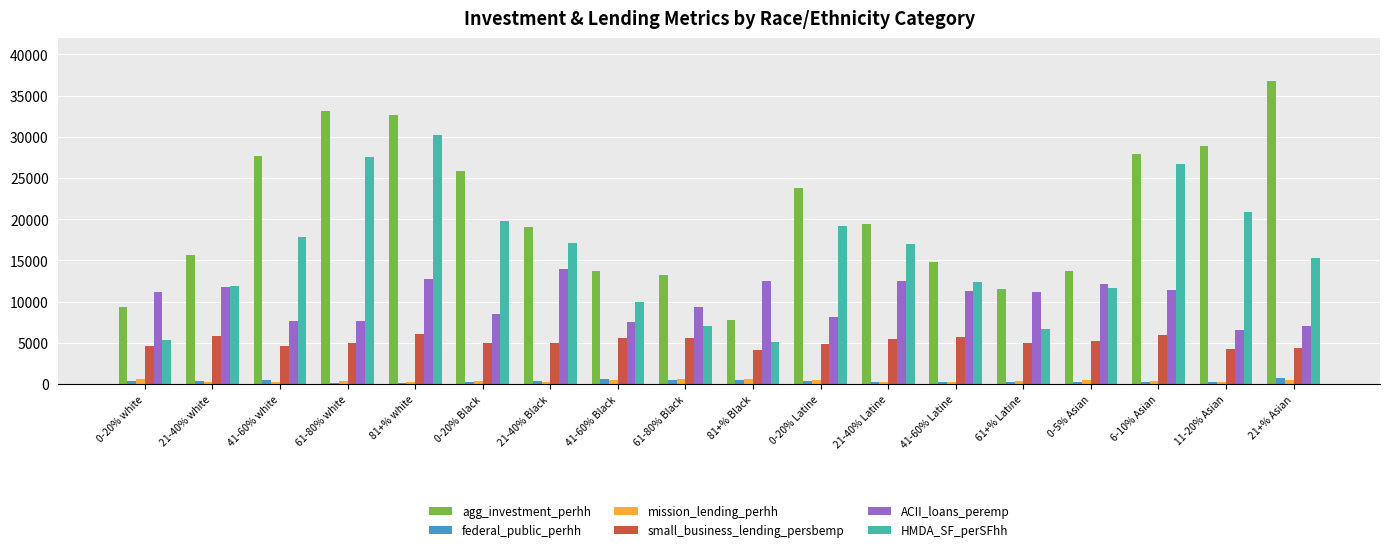

Where does the mission_lending_perhh series first go above 347?

0-20% white